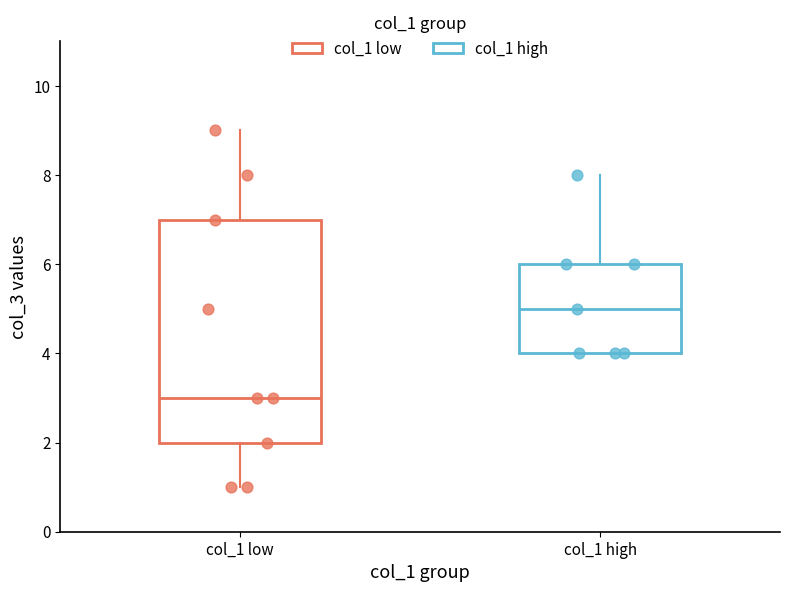

Where does the median line of the box for col_1 low sit on the y-axis? The values are not printed on the chart, so give them approximately, as read against the axis.

3